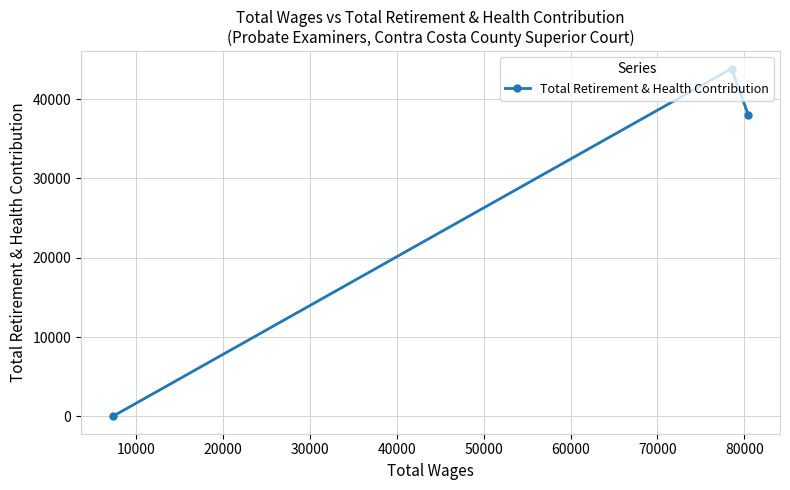

Does the chart have visible grid lines?

Yes